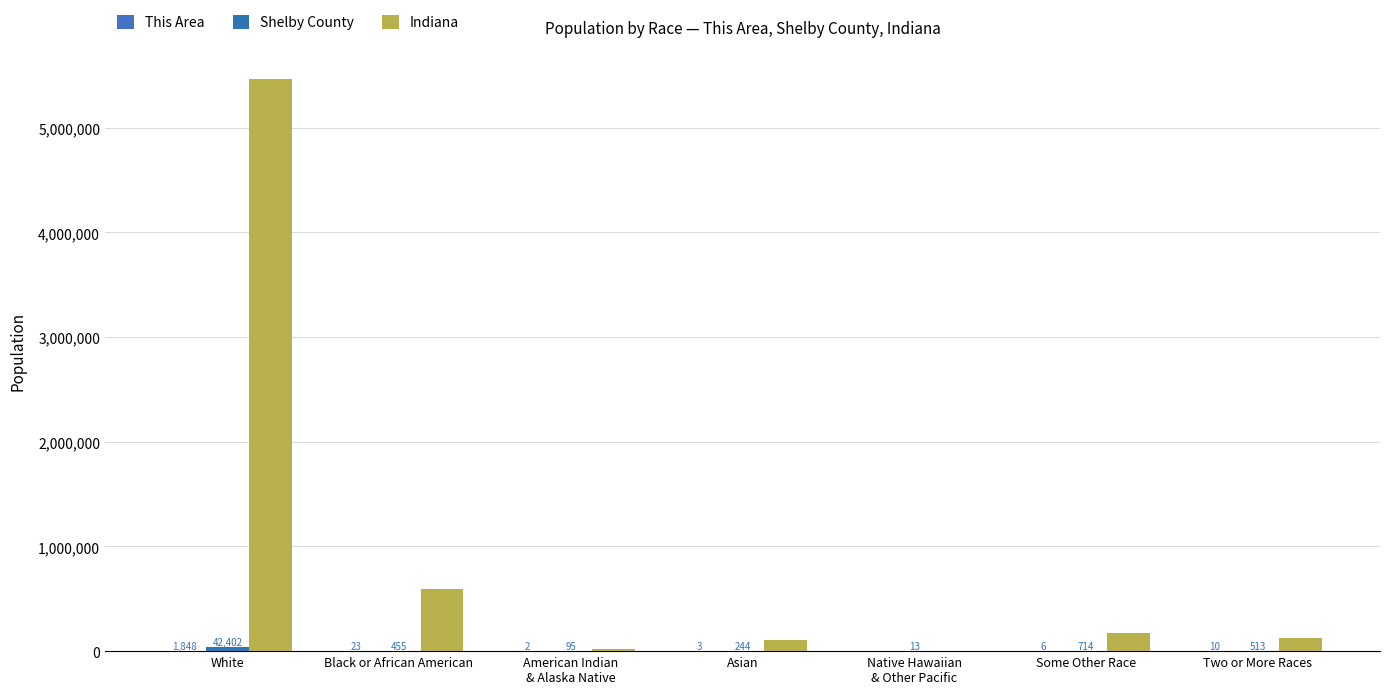

Are the bars grouped side by side (vs. stacked)?

Yes